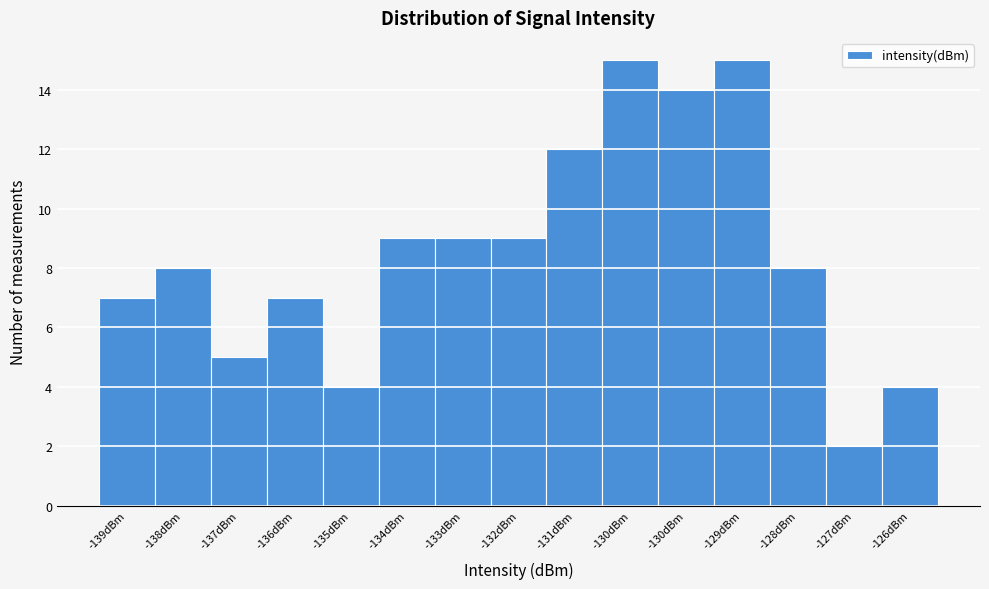

How many distinct data groups are displayed?

1